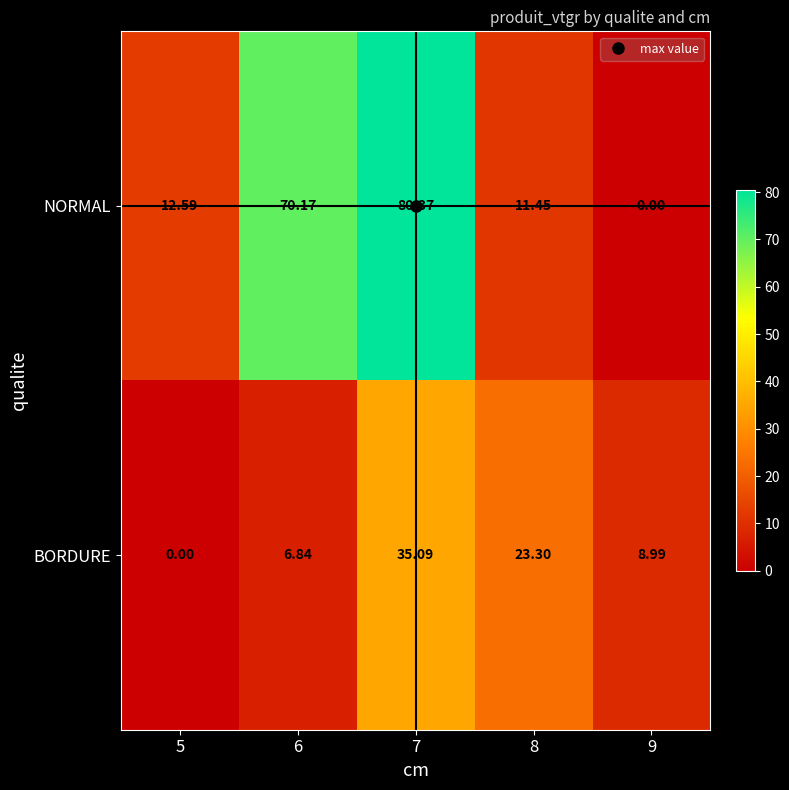

Is the value of NORMAL at 6 greater than the value of BORDURE at 6?

Yes